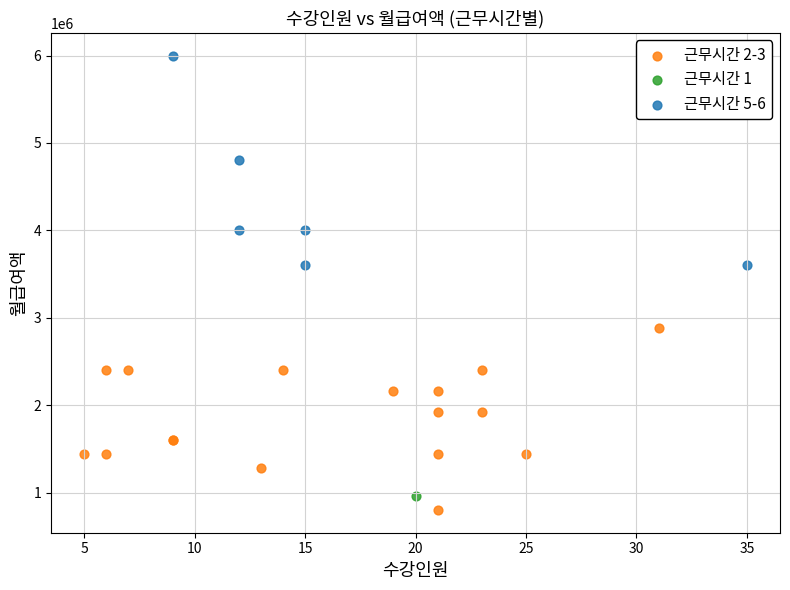

What are all the series names shown in the legend?

근무시간 2-3, 근무시간 1, 근무시간 5-6